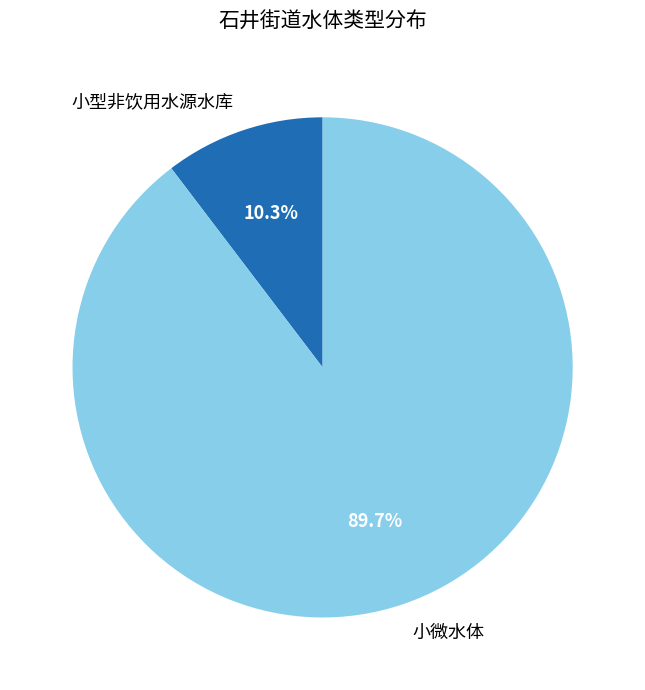

How many slices are in this pie chart?

2